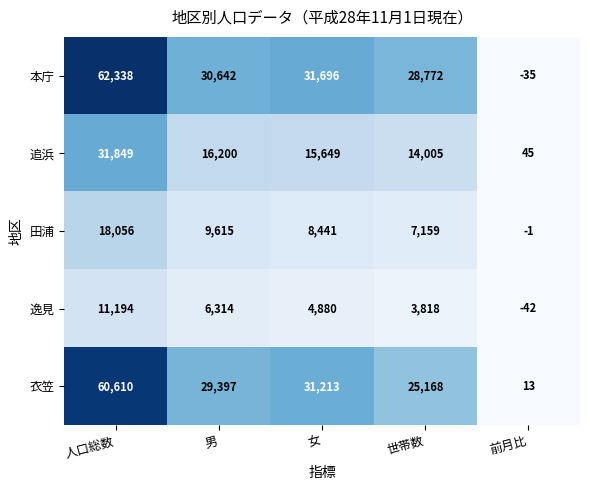

Is it true that 衣笠 equals 25168 at 世帯数?

True